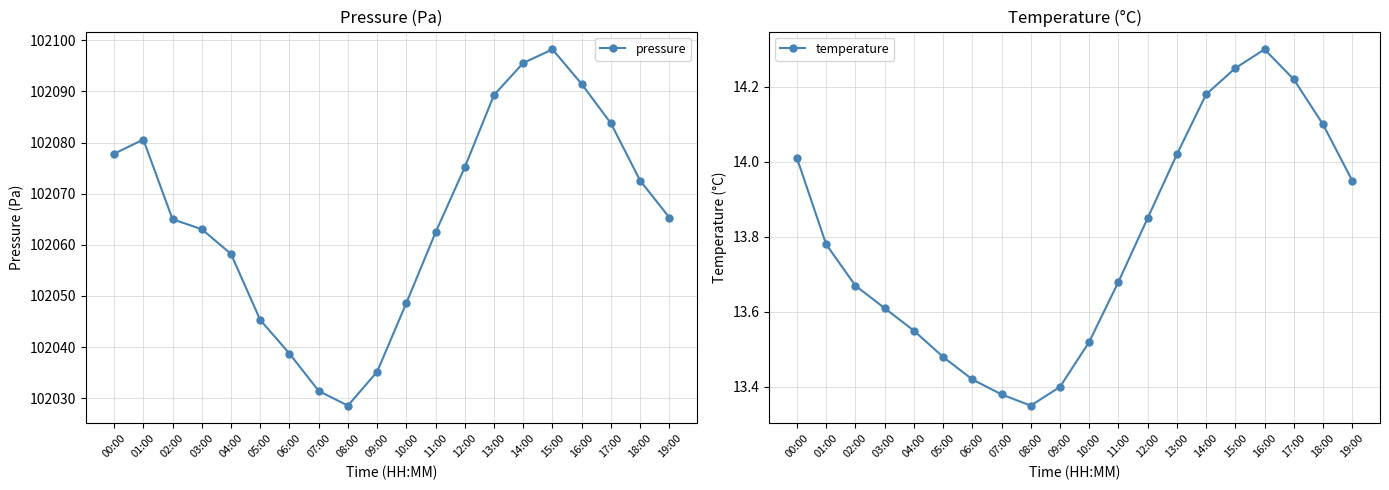

What is the average value of the pressure series?

102065.3